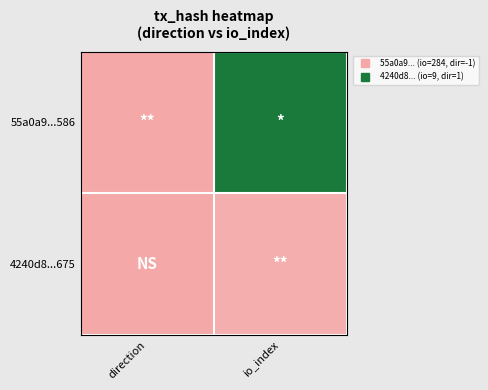

Rank the series by their maximum value, from highest to lowest.

55a0a9...586, 4240d8...675